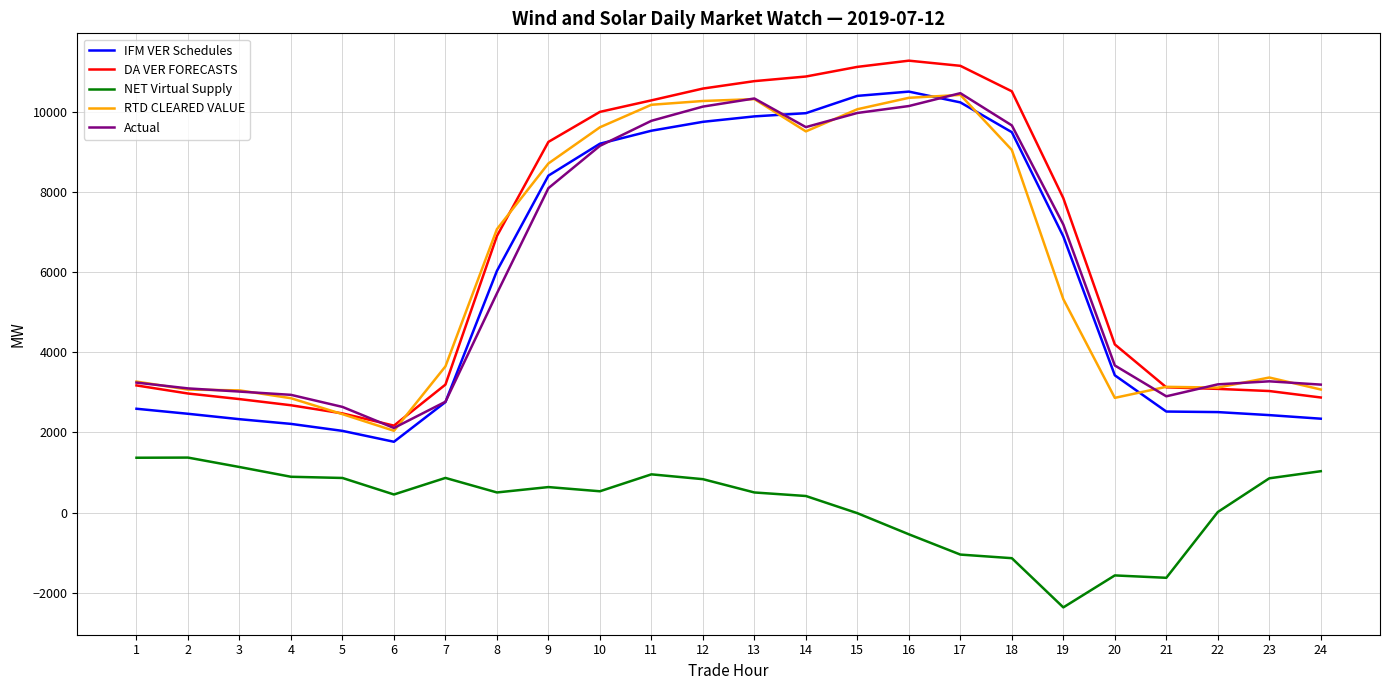

What is the difference between the highest and lowest values at 3?

1911.6